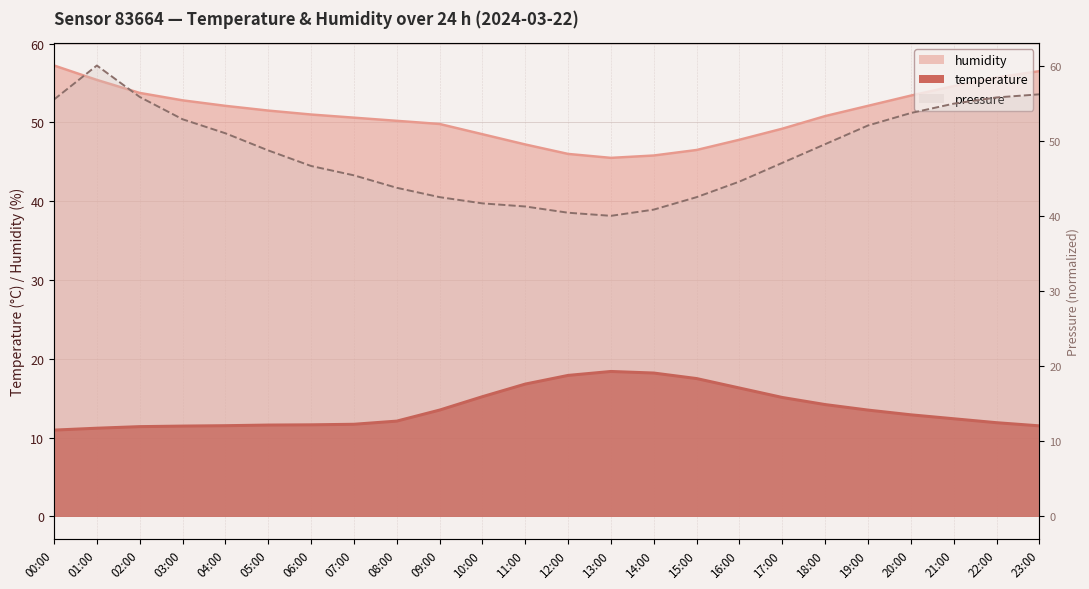

What is the lowest value of the temperature series?

11.0